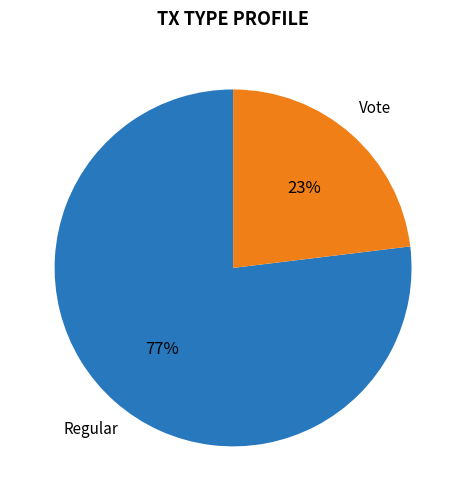

Approximately how many times larger is the value at Vote compared to Regular?

0.3